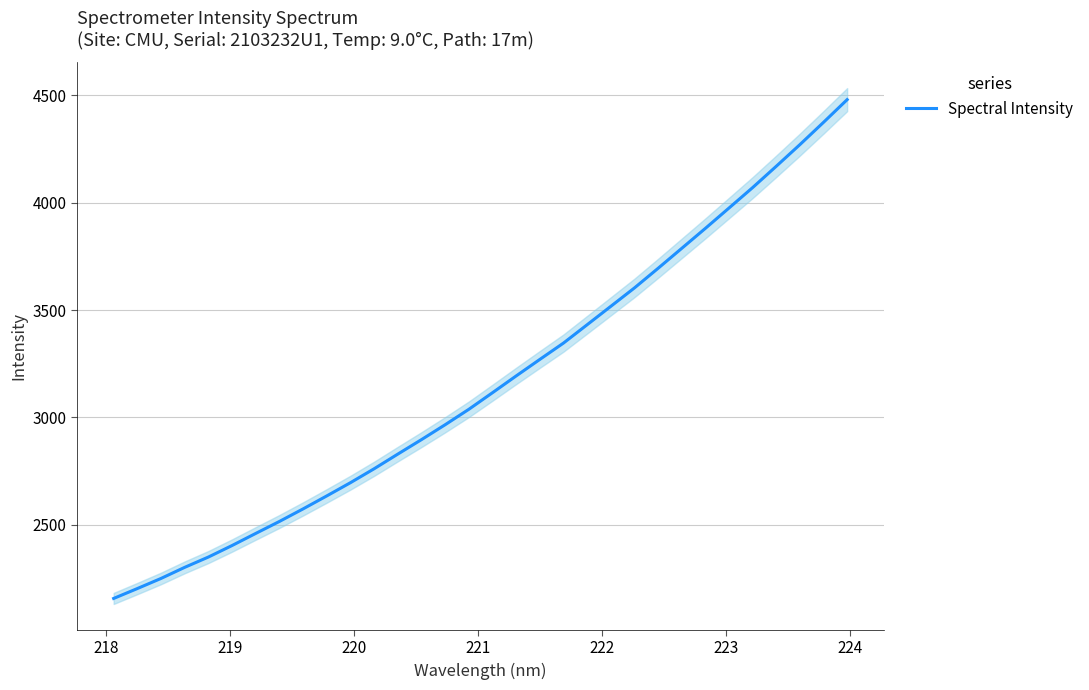

What is the highest value of the Spectral Intensity series?

4479.3